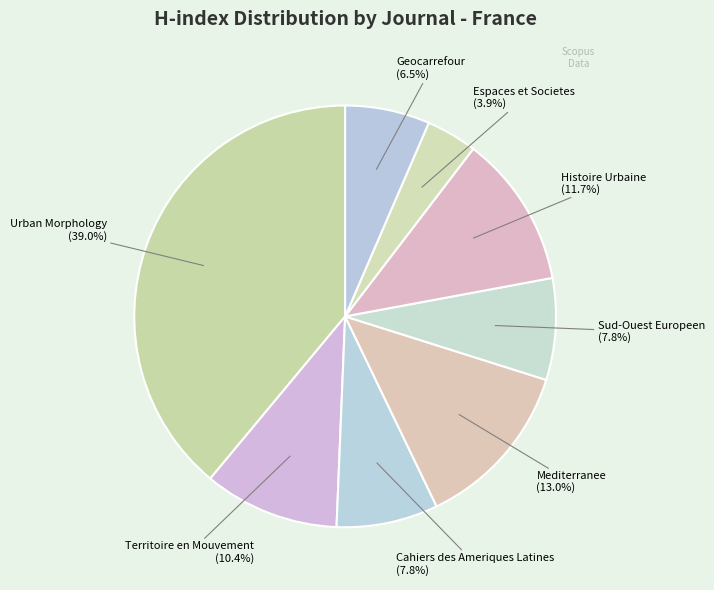

Which category has the smallest portion of the pie?

Espaces et Societes